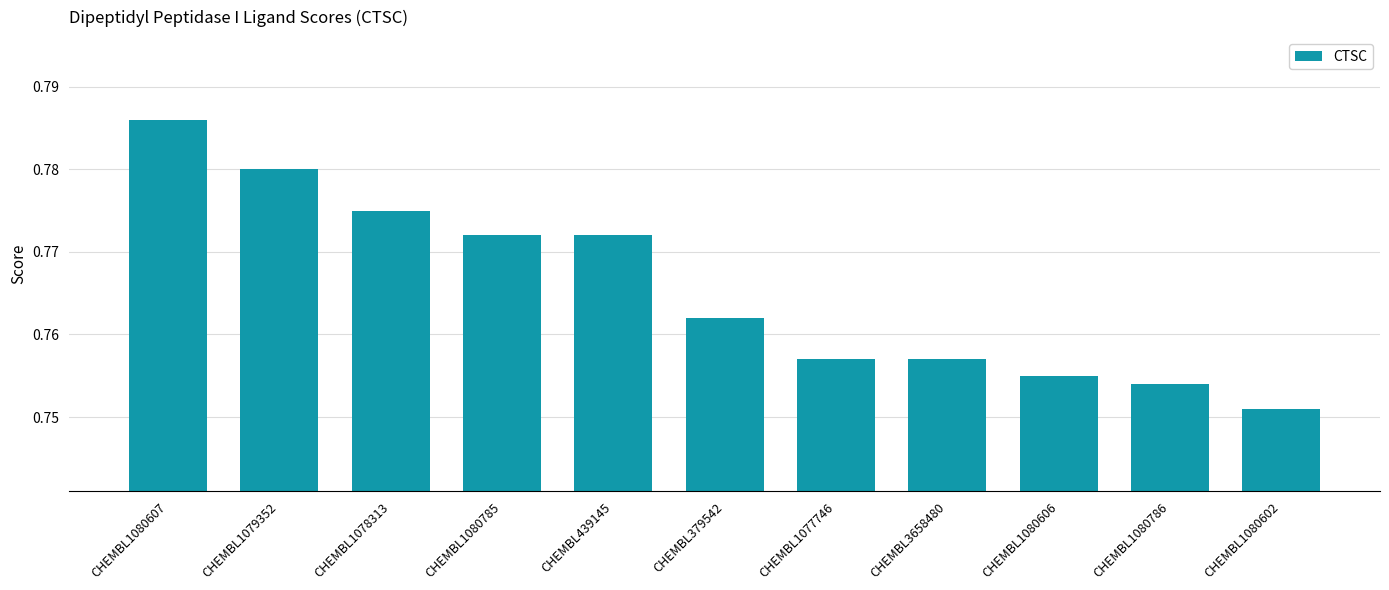

Which label corresponds to the largest value in the chart?

CHEMBL1080607